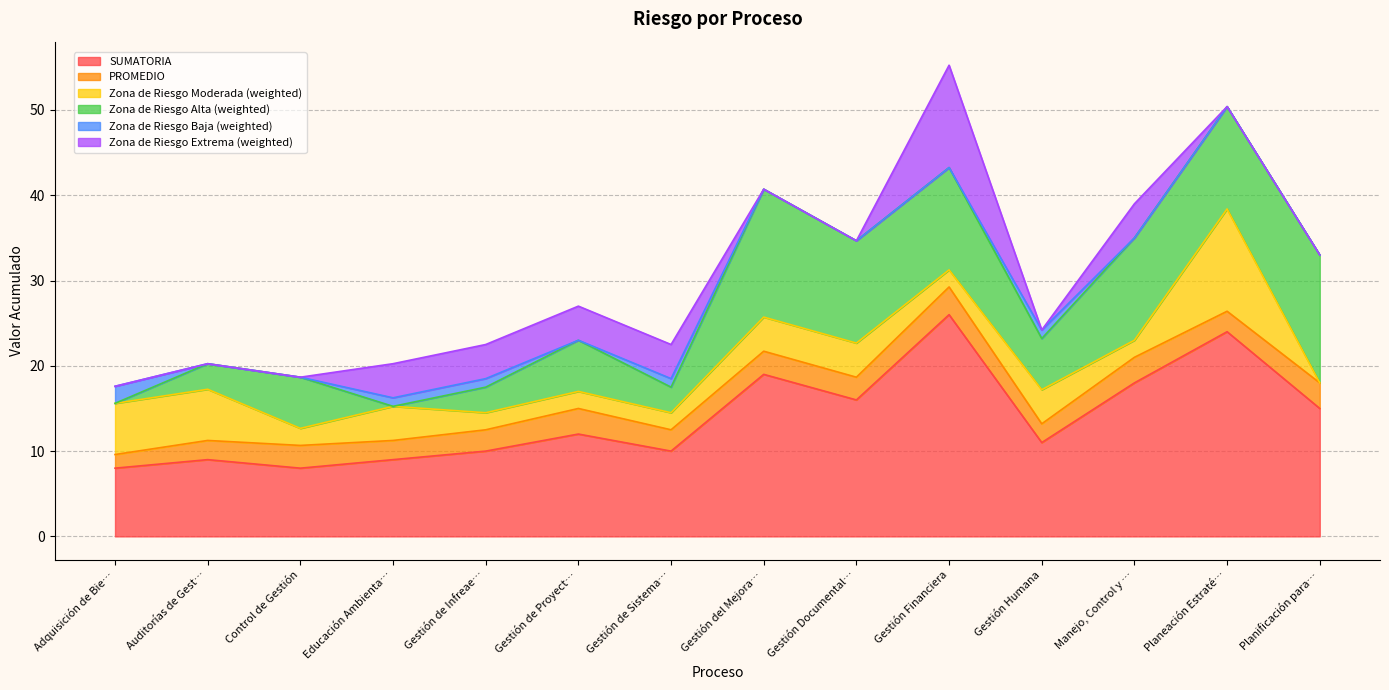

The PROMEDIO series shows 2.4 at Planeación Estratégica. True or false?

True